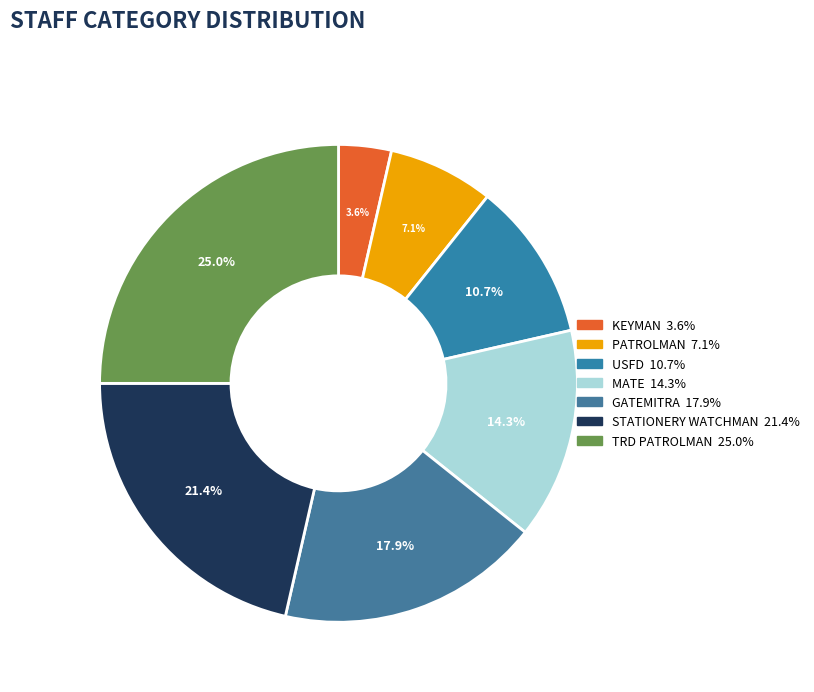

To the nearest percent, what is the difference between the largest and smallest slice percentages?

21%